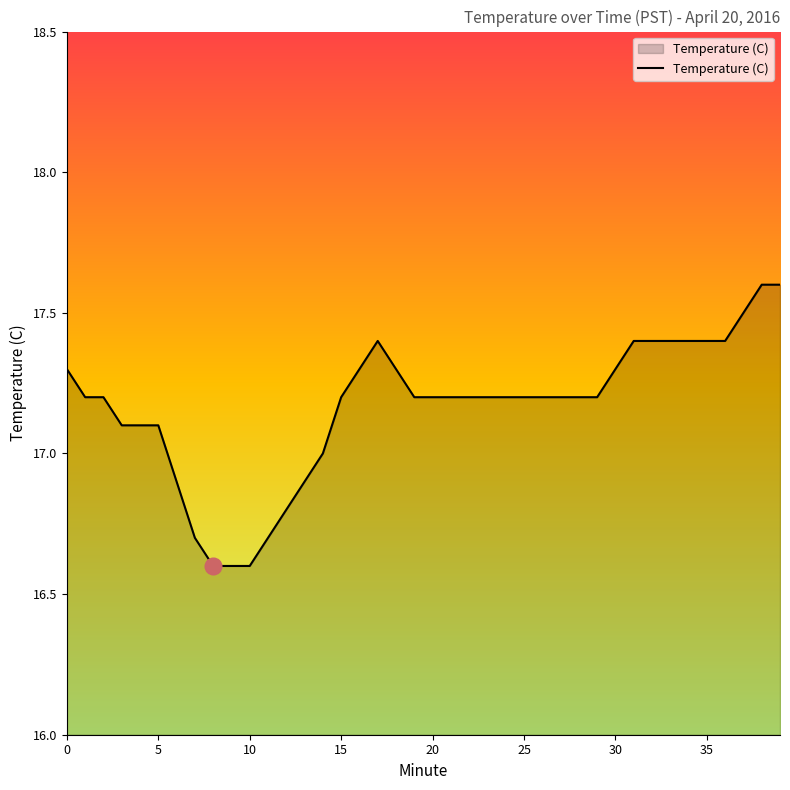

What is the smallest value displayed?

16.6